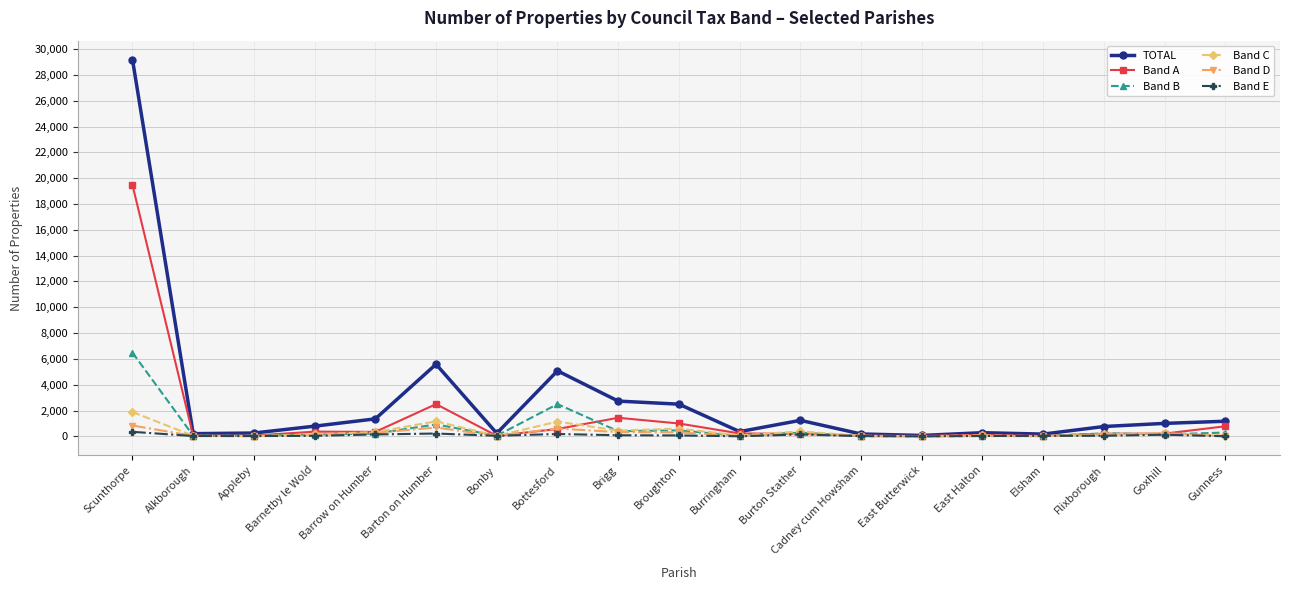

What is the difference between the TOTAL values at Cadney cum Howsham and Barrow on Humber?

1171